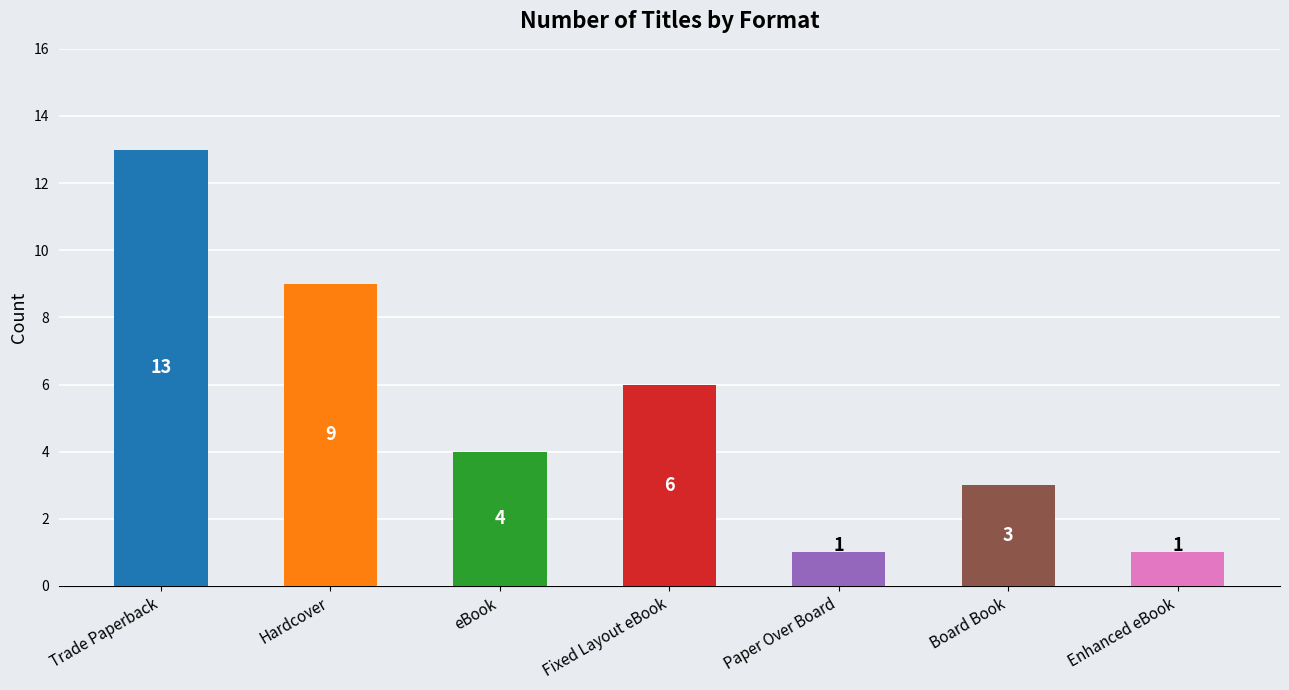

What is the sum of the values at Board Book and eBook?

7